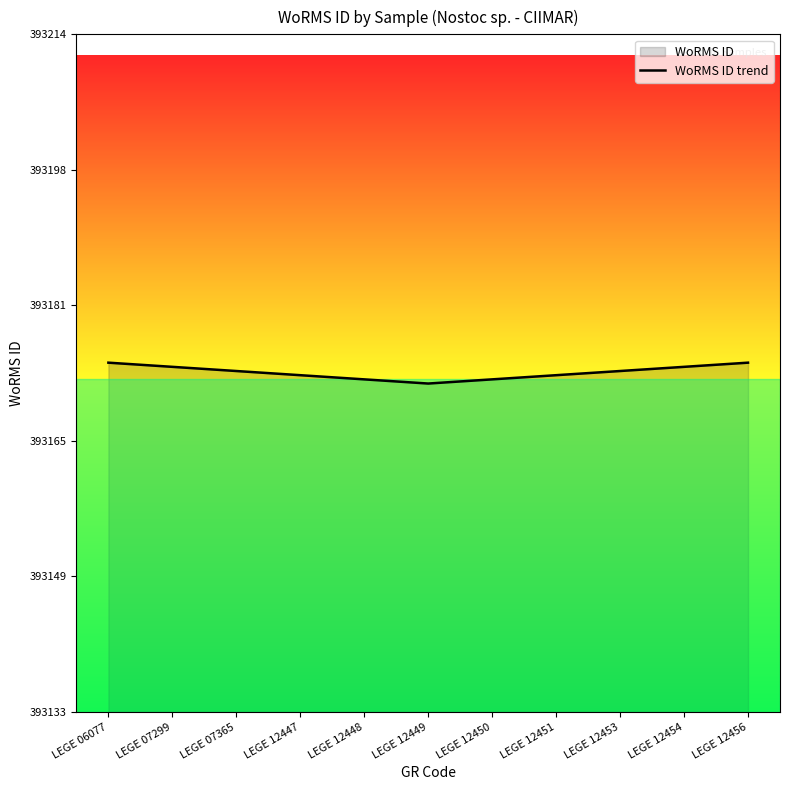

How many interior local valleys (lower than both neighbors) does the data have?

1